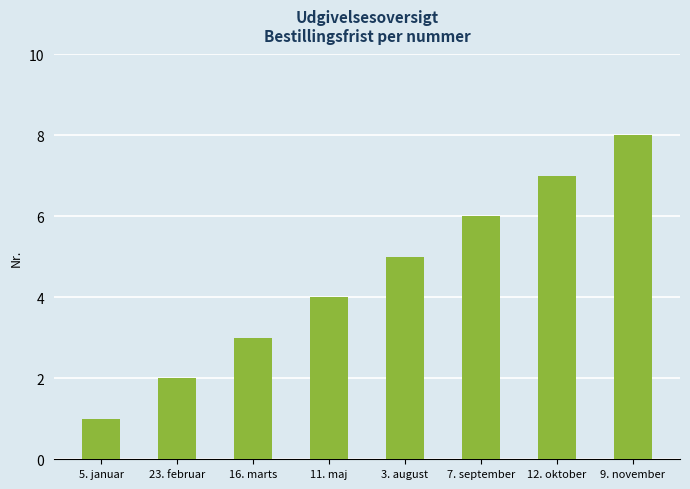

What is the smallest value displayed?

1